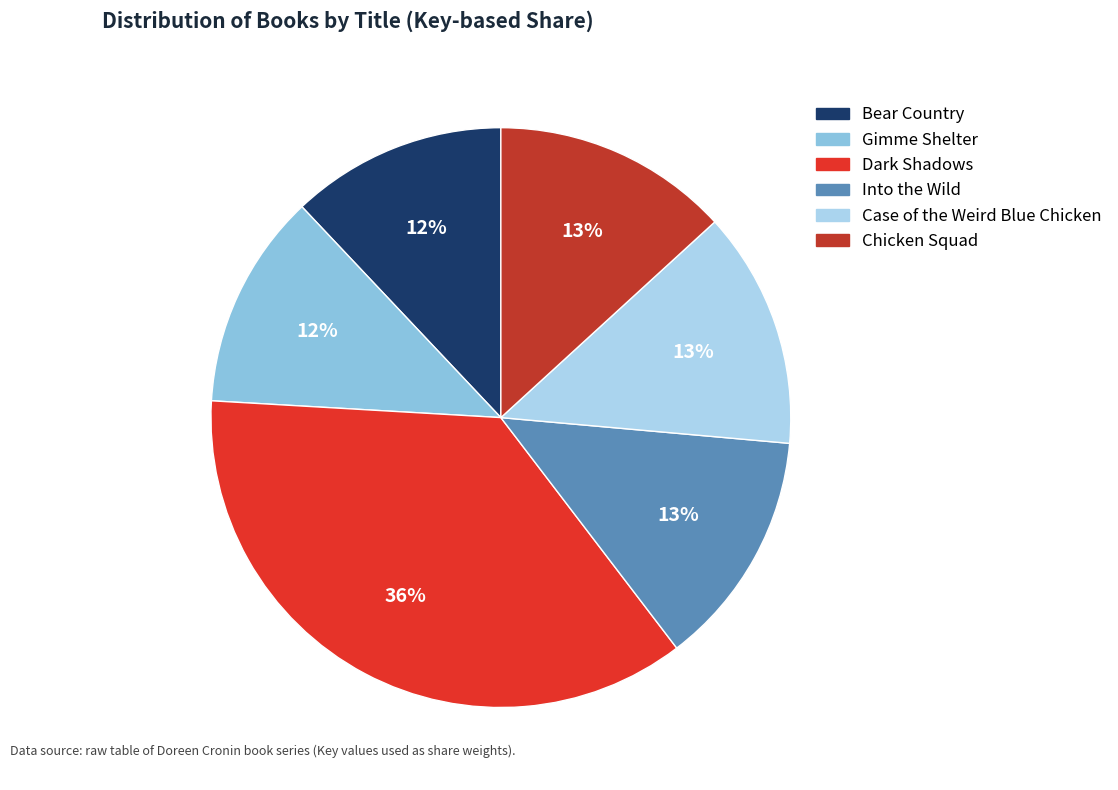

What percentage is NOT represented by Chicken Squad?

86.8%